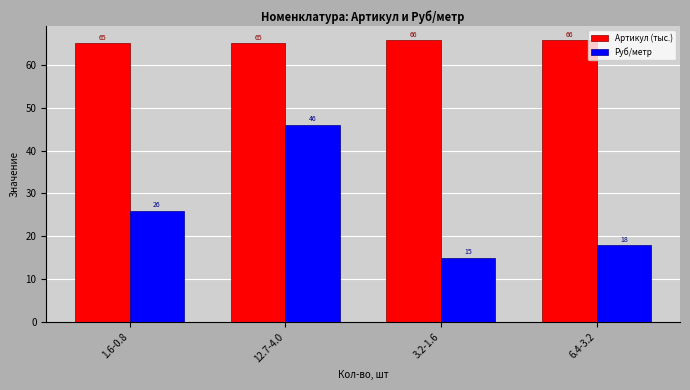

Which series has the largest total across all categories?

Артикул (тыс.)